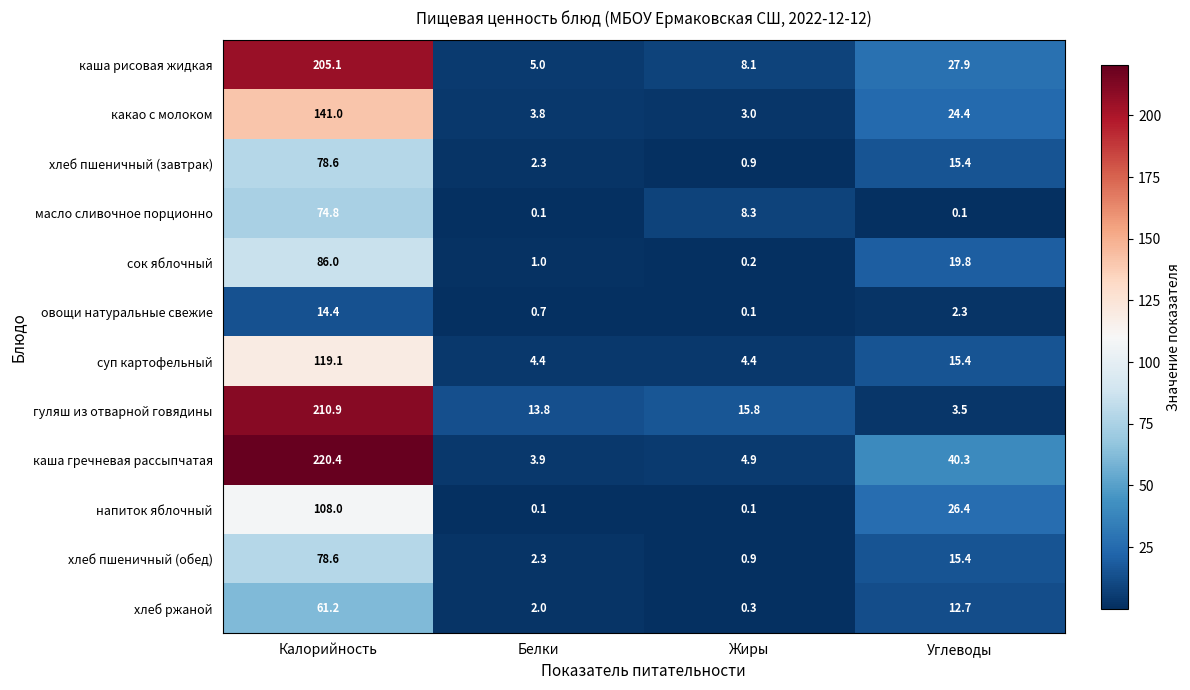

What is the difference between the maximum and second lowest values in the суп картофельный series?

114.7